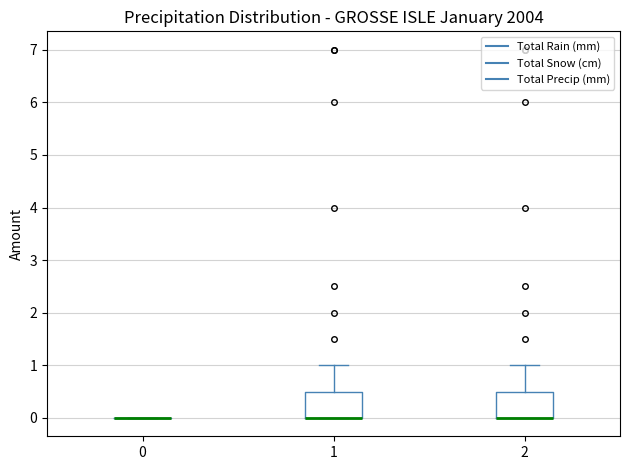

Reading left to right, read every box against the y-axis: the position of its median line, the range the box covers, and the ends of its whiskers. The values are not printed on the chart, so give them approximately, as read against the axis.

0: box collapsed to a line at 0.0, whiskers 0.0 to 0.0
1: median 0.0 (drawn on the box's lower edge), box 0.0 to 0.5, whiskers 0.0 to 1.0
2: median 0.0 (drawn on the box's lower edge), box 0.0 to 0.5, whiskers 0.0 to 1.0